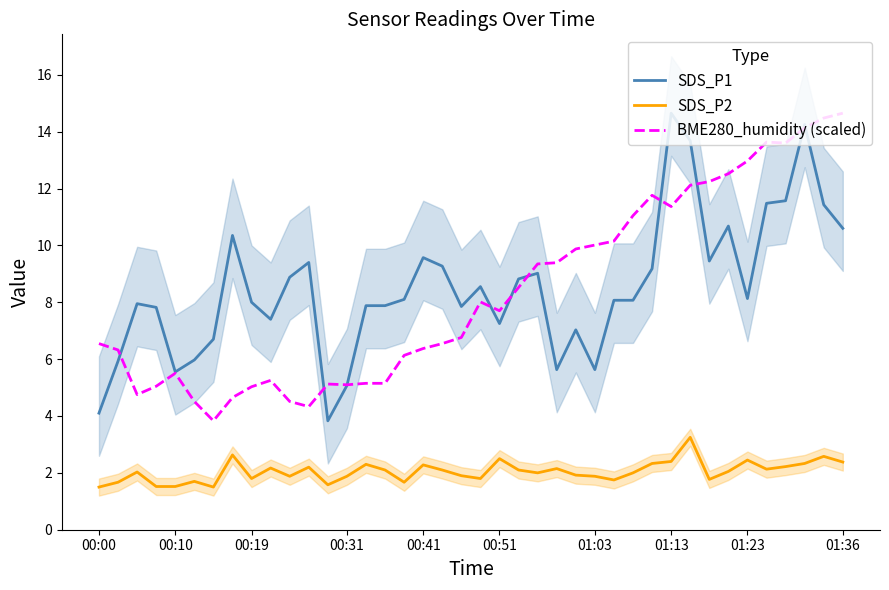

True or false: SDS_P1 and SDS_P2 intersect in this chart.

False